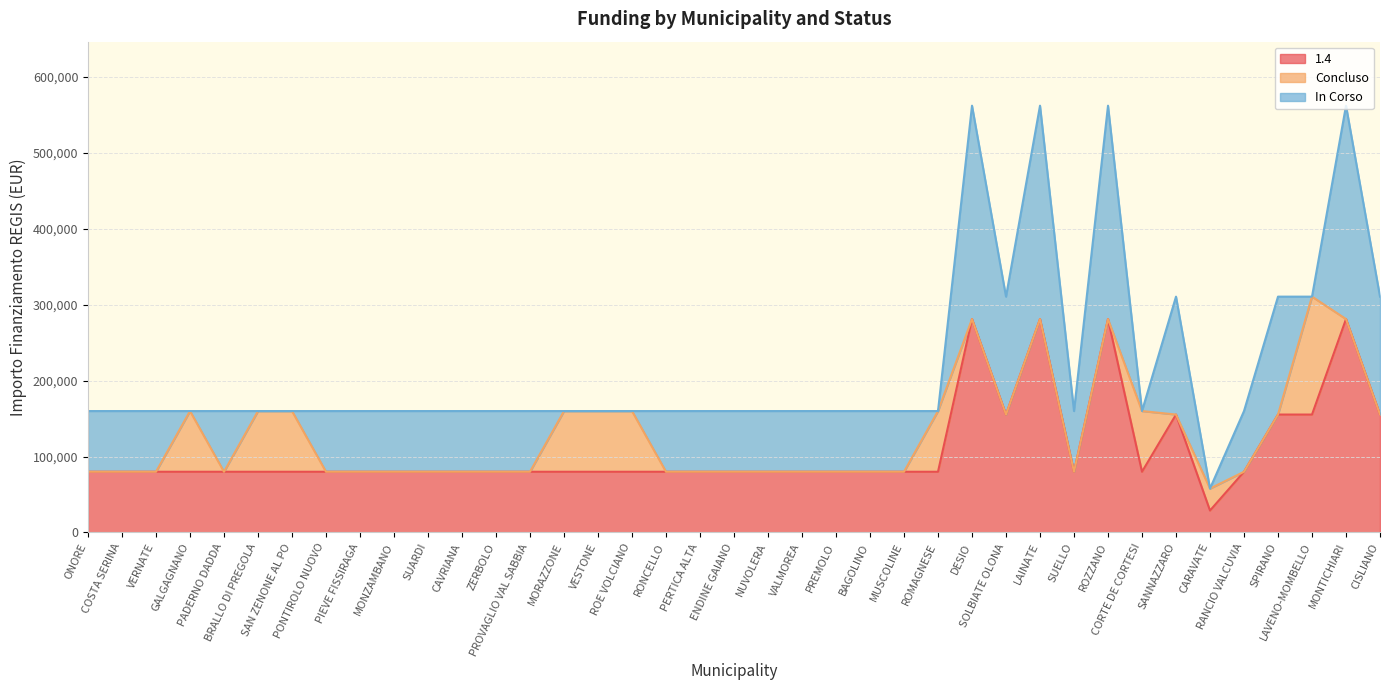

Which series has the widest spread of values?

In Corso